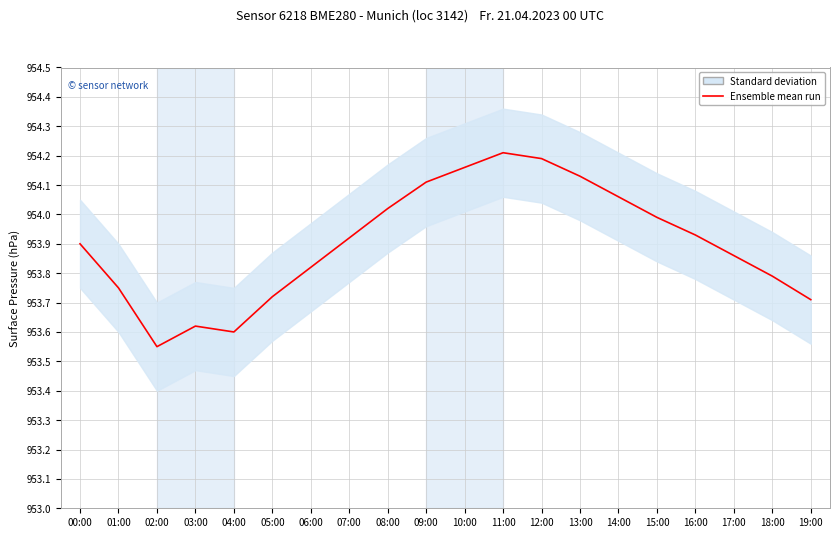

Which has a higher value, 08:00 or 04:00?

08:00